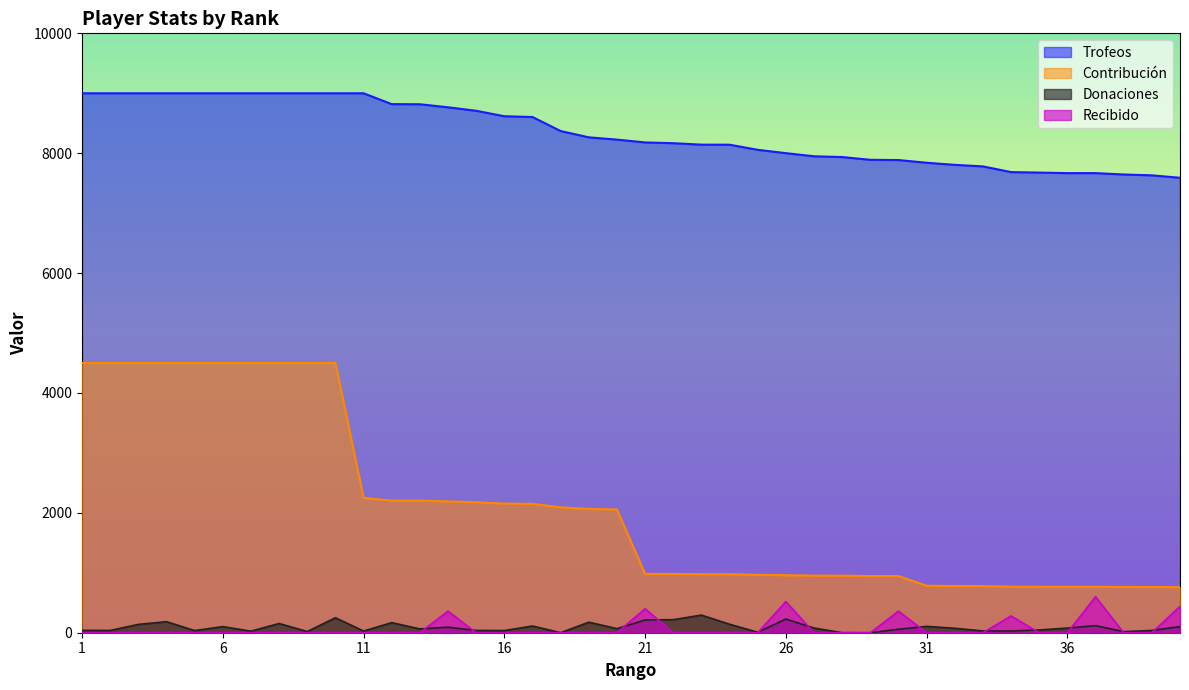

Which label corresponds to the smallest value in the chart?

18